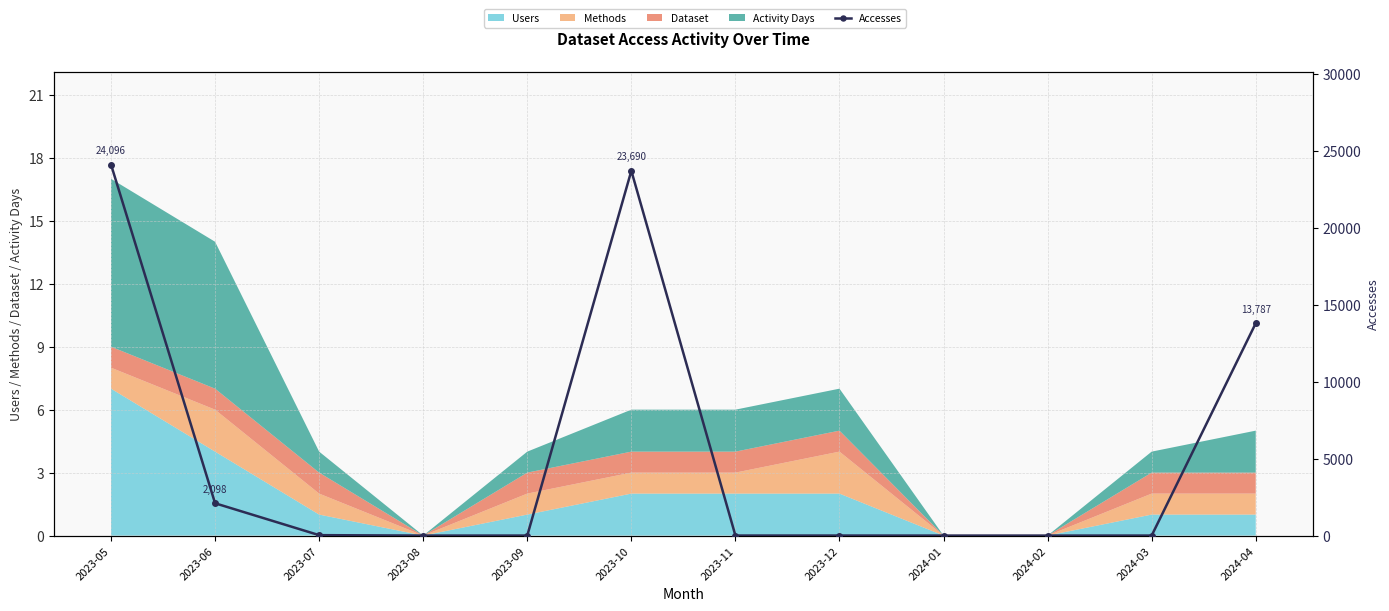

What is the average value?

5309